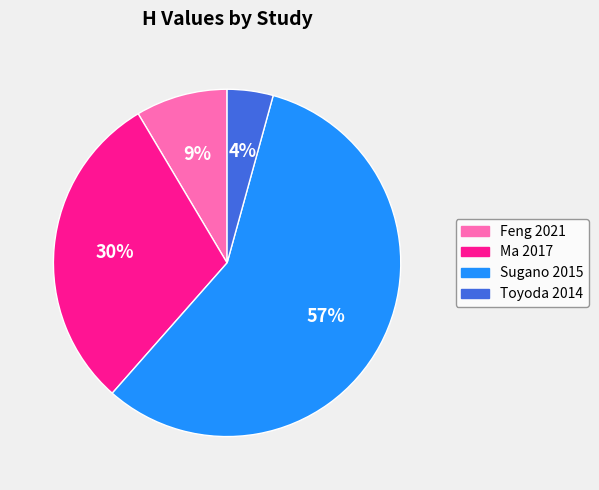

Between Feng 2021 and Sugano 2015, which is larger?

Sugano 2015